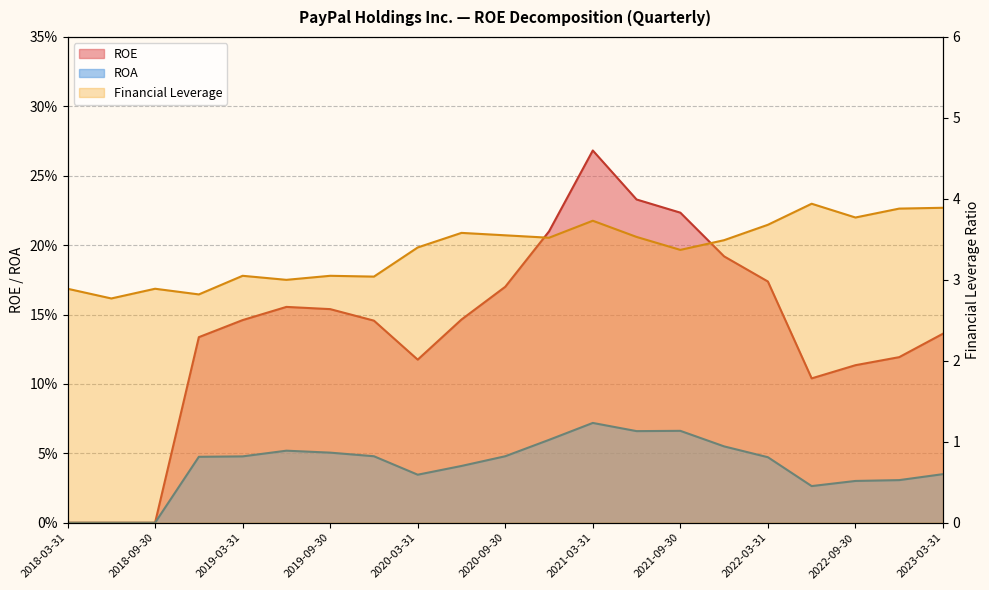

What is the average value of the ROE series?

0.1